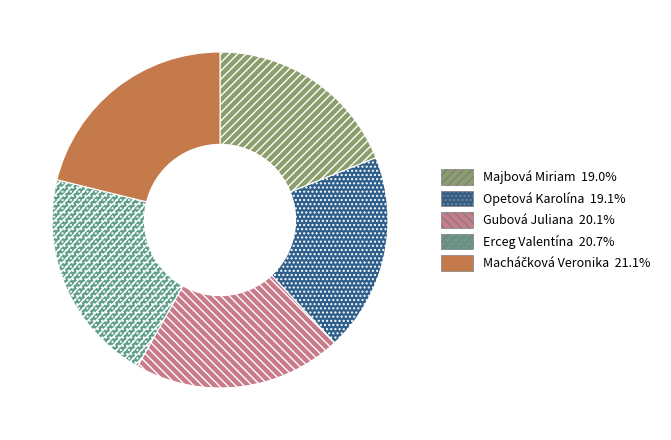

What is the ratio of the value at Majbová Miriam to the value at Gubová Juliana?

0.9